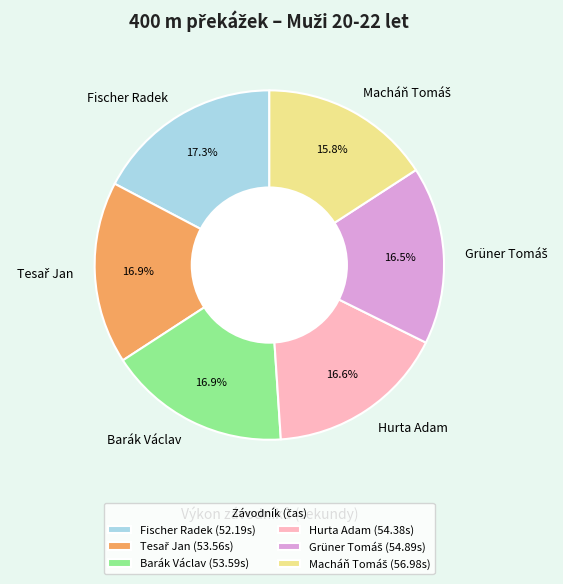

Is Hurta Adam the majority of the pie?

No